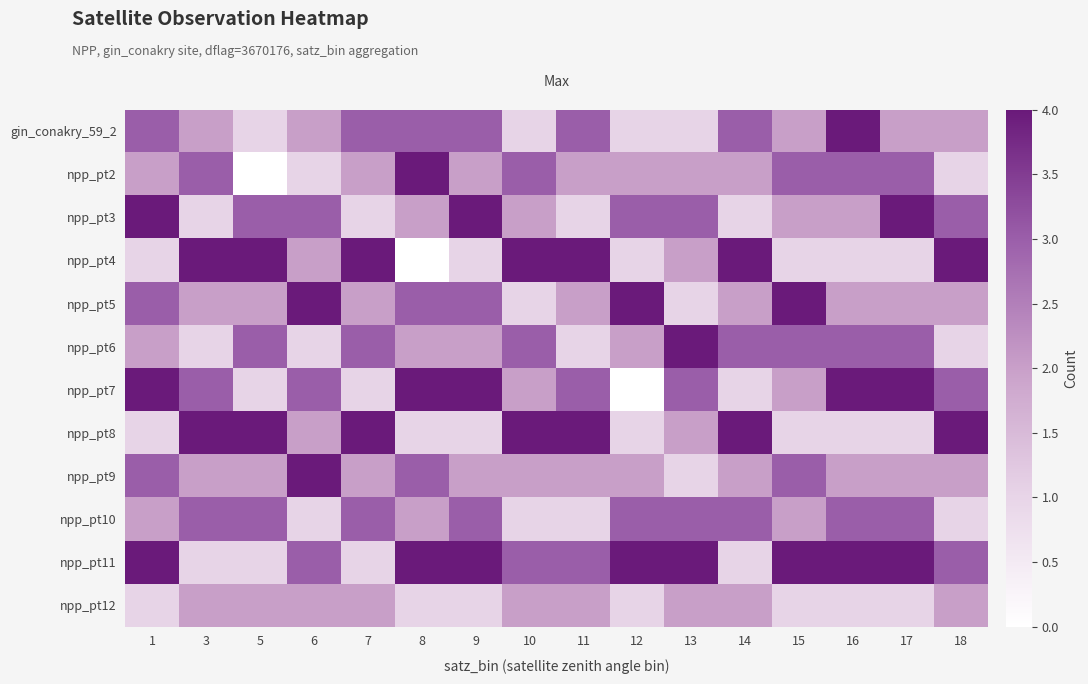

At which category is the sum across all series the highest?

1